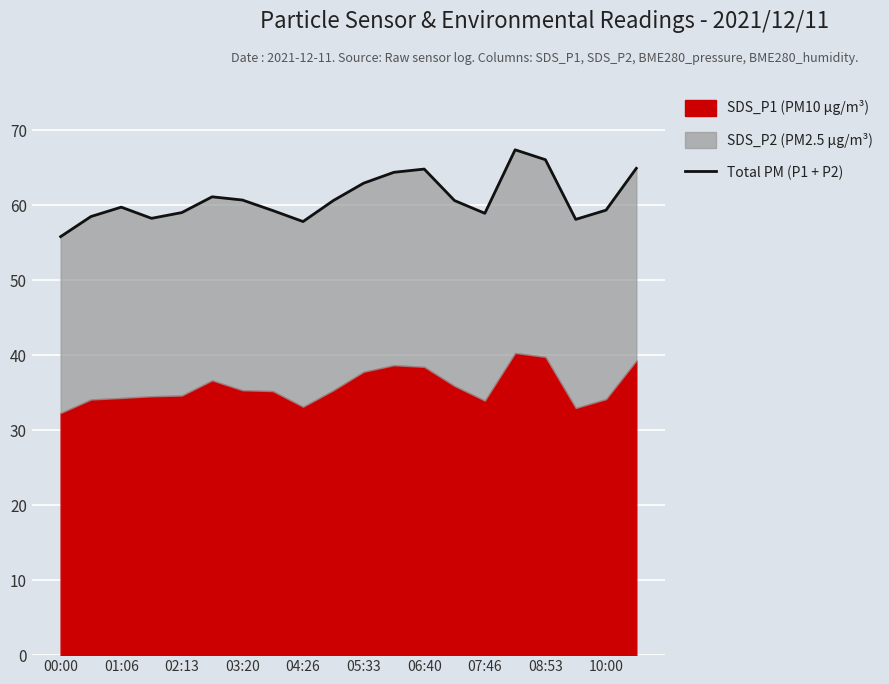

At which label does the data first exceed 60?

05:33